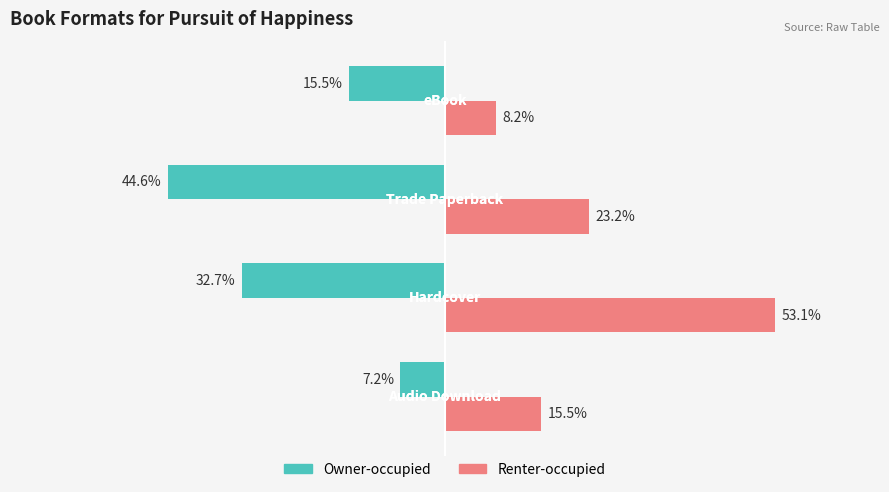

List the series in order of their peak value, highest first.

Renter-occupied, Owner-occupied